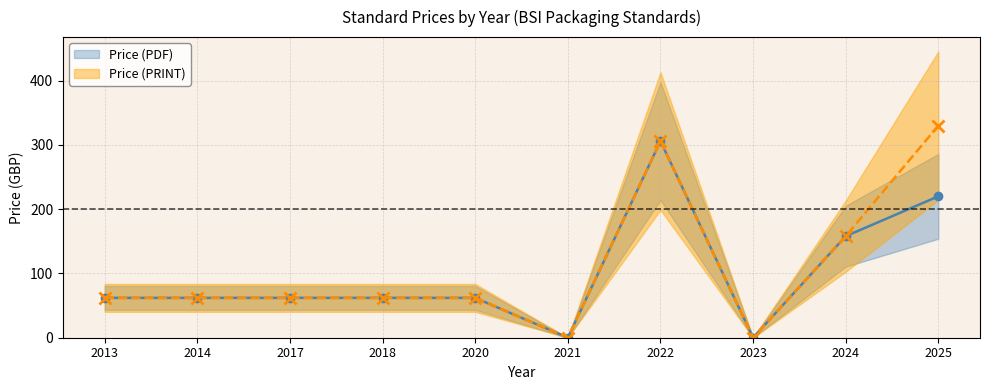

How many lines are shown in the chart?

2